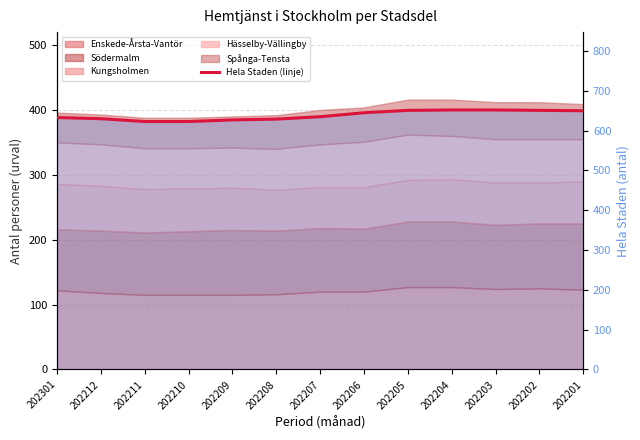

What is the sum of all values?

8301